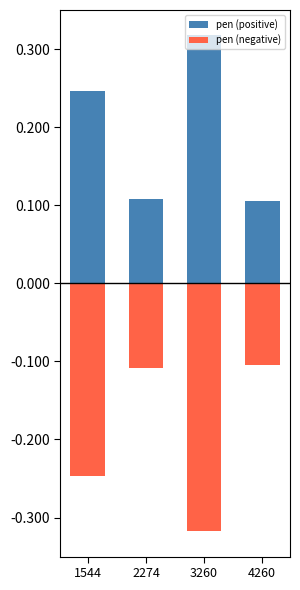

Is it true that pen (negative) equals -0.1 at 4260?

True